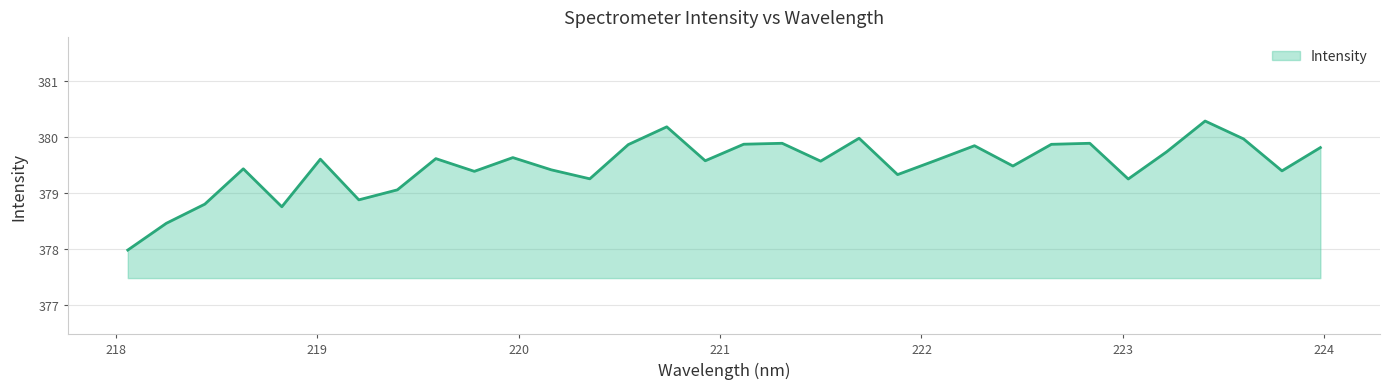

What is the smallest value displayed?

378.0